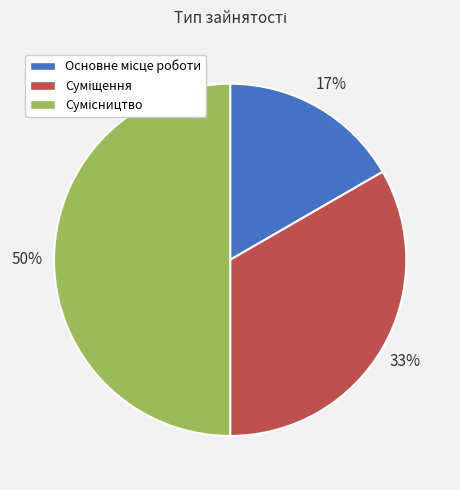

To the nearest percent, what is the difference between the largest and smallest slice percentages?

33%